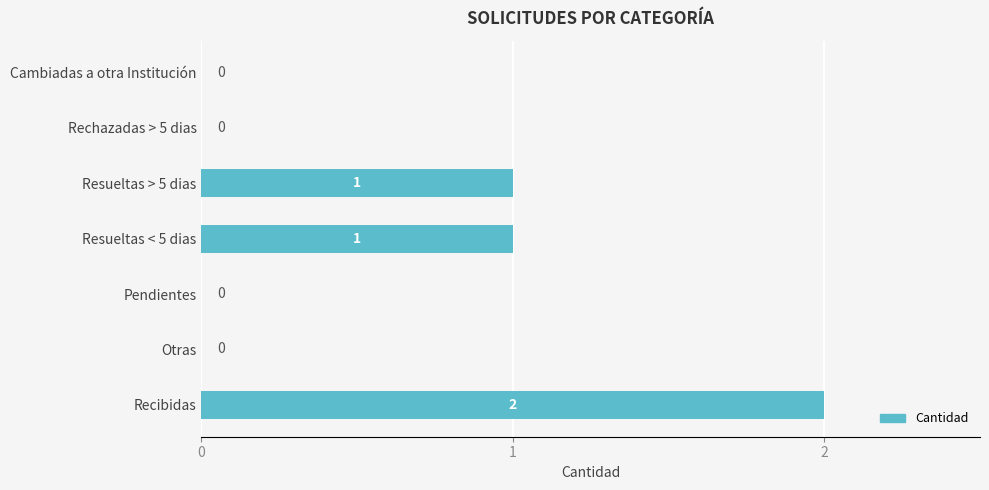

Are the bars horizontal?

Yes